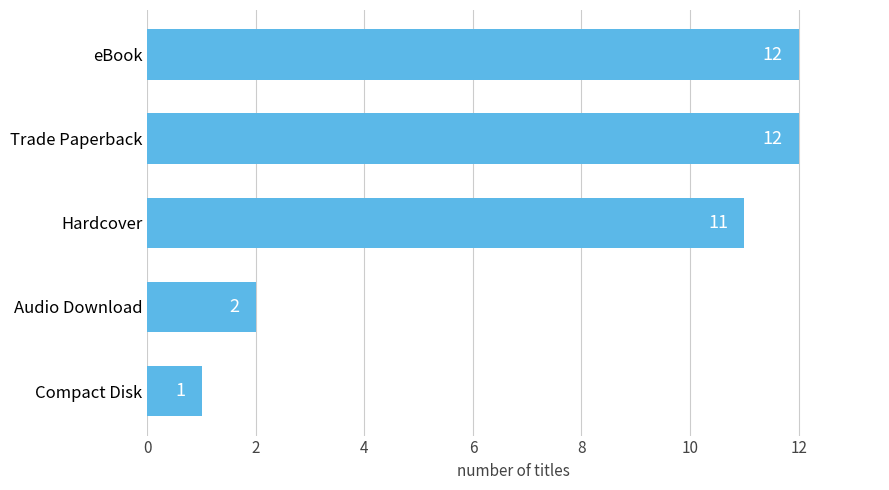

How many data points does each series have?

5